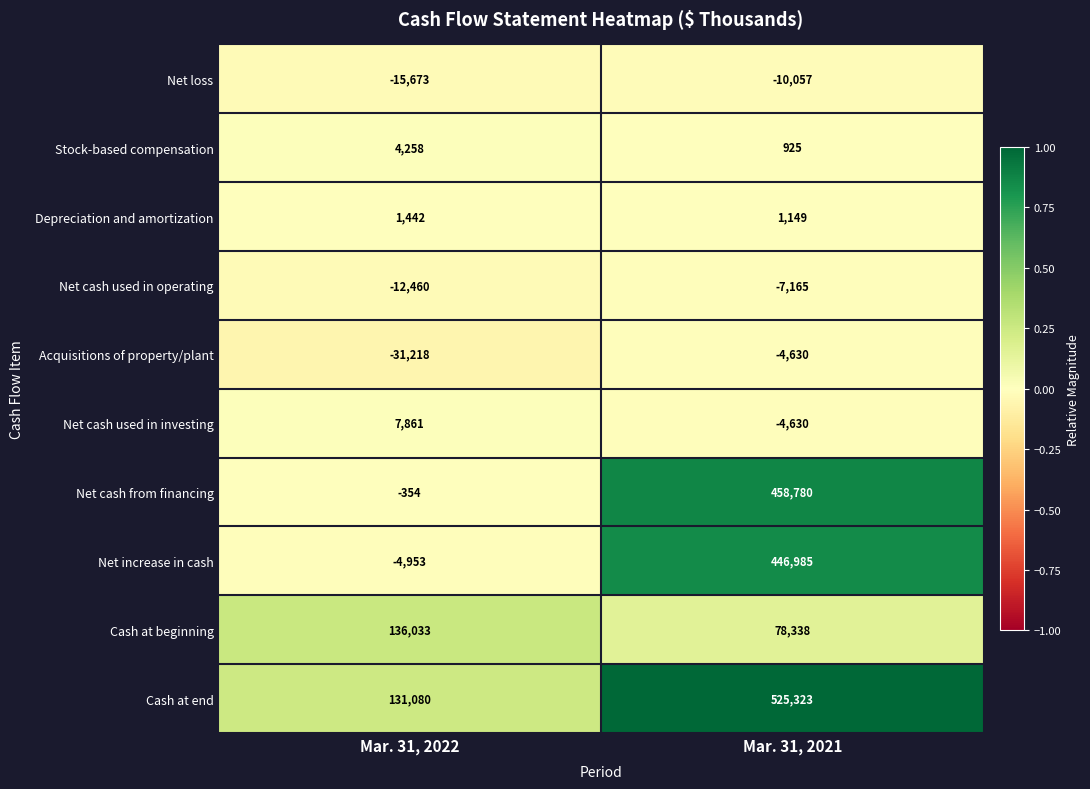

What is the sum of the Net increase in cash values at Mar. 31, 2022 and Mar. 31, 2021?

442032